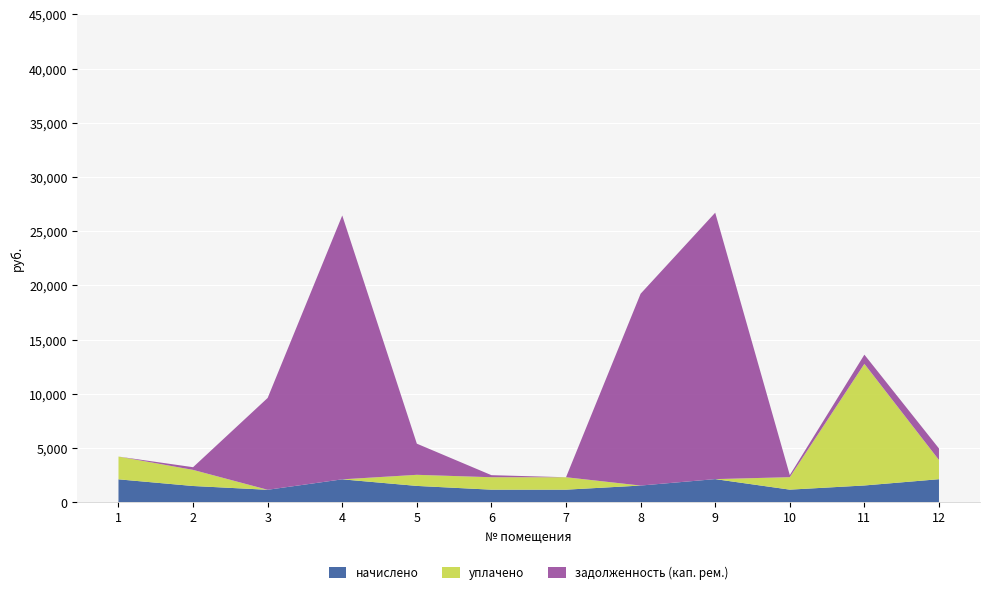

Reading left to right, what are all the values shown in this chart?

начислено: 2101.4	1486.7	1137.8	2101.1	1494.3	1147.3	1147.3	1527.5	2121.5	1150.5	1535.1	2114.2
уплачено: 2101.4	1486.7	0.0	0.0	1024.5	1147.3	1147.3	0.0	0.0	1150.5	11220.0	1769.0
задолженность (кап. рем.): 0.0	247.8	8473.8	24345.0	2872.9	191.2	0.0	17698.8	24581.4	191.8	847.9	1065.8